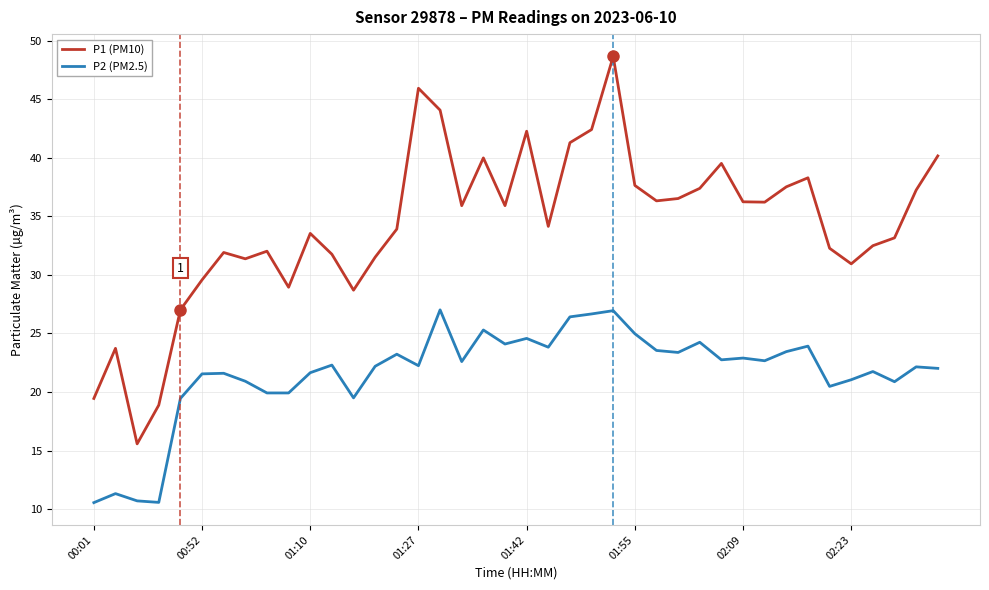

Which series has the largest total across all categories?

P1 (PM10)